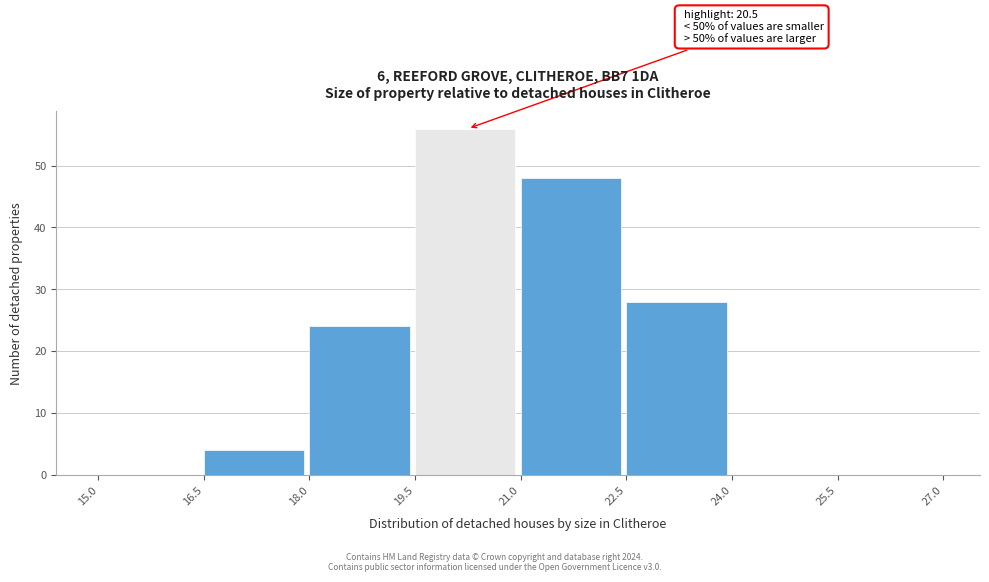

Which range on the x-axis has the tallest bar?

19.5 to 21.0